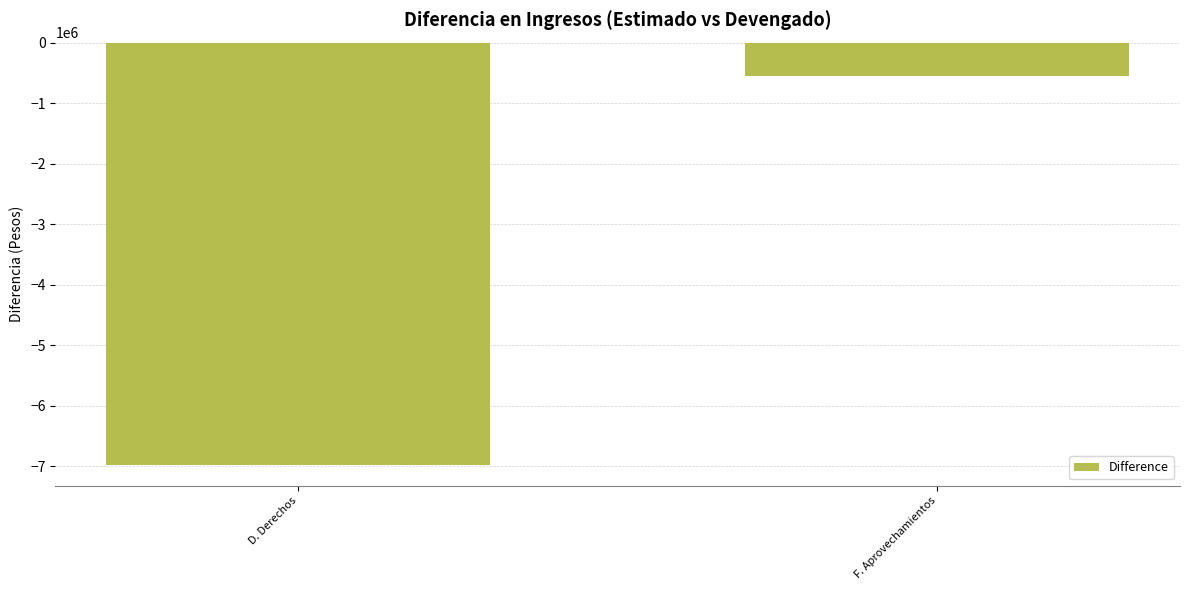

What is the difference between the maximum and minimum values?

6425224.6